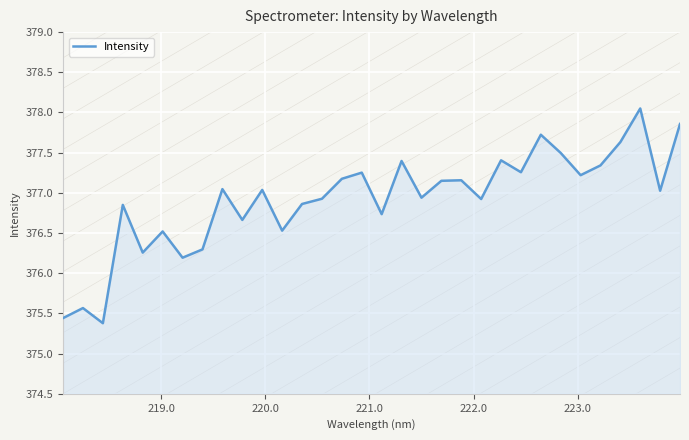

What is the difference between the maximum and minimum values?

2.7